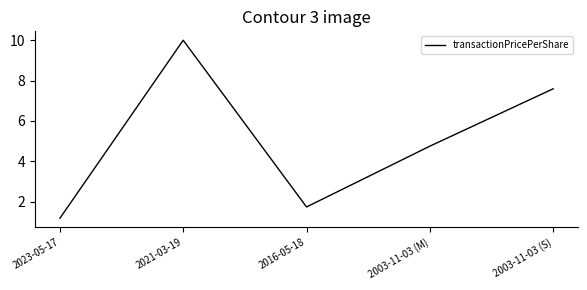

Reading left to right, list all the values displayed in this chart.

2023-05-17=1.2	2021-03-19=10.0	2016-05-18=1.7	2003-11-03 (M)=4.8	2003-11-03 (S)=7.6